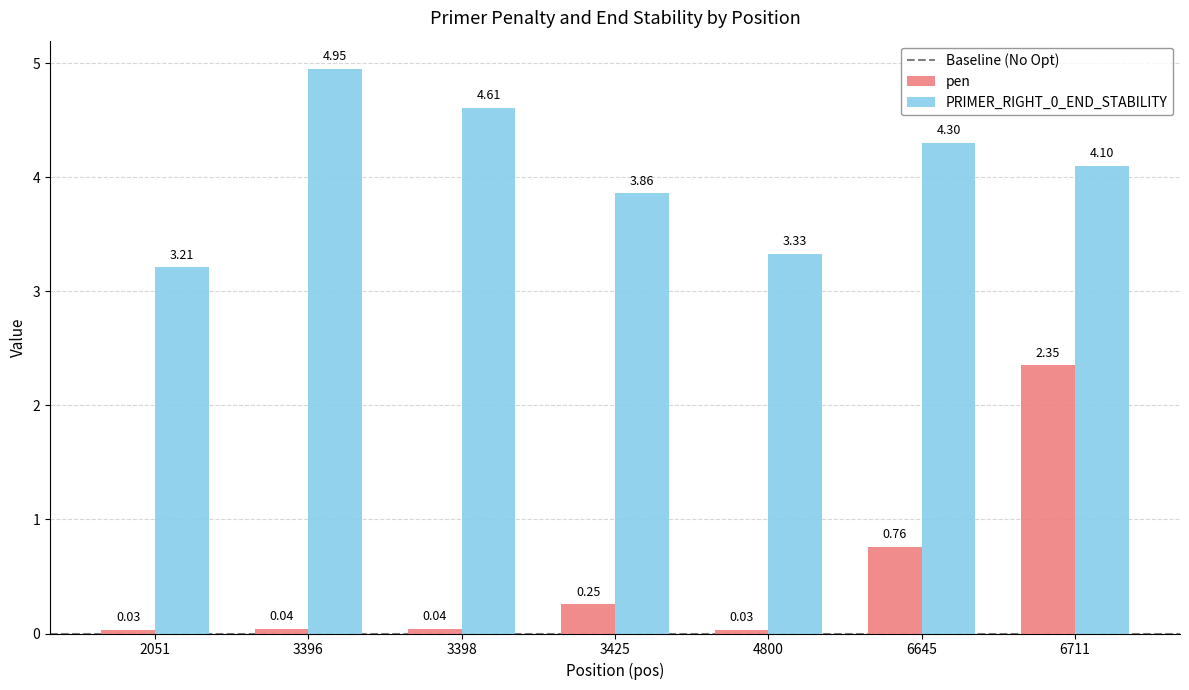

How many categories are shown in the chart?

7